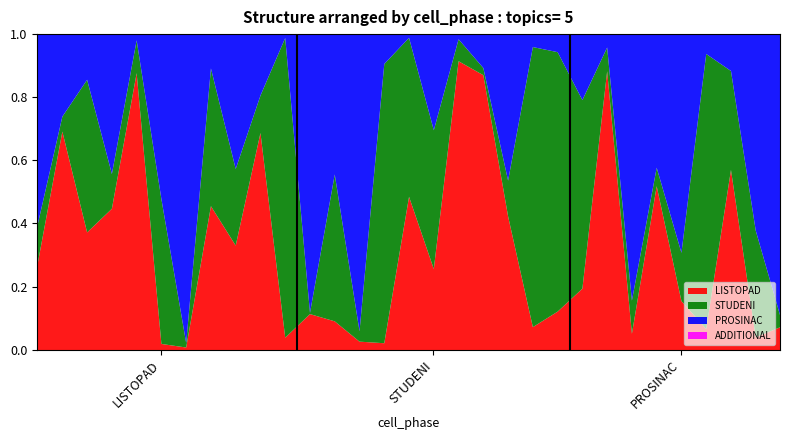

Where is the first local minimum for STUDENI?

7